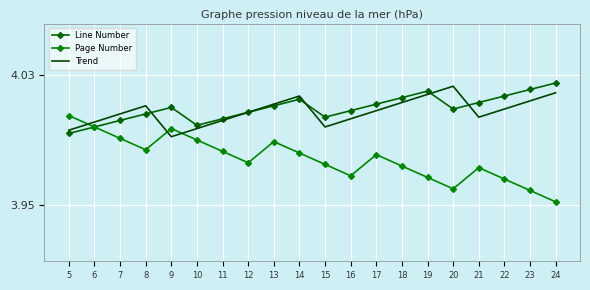

Which has a higher value, 15 or 5?

15